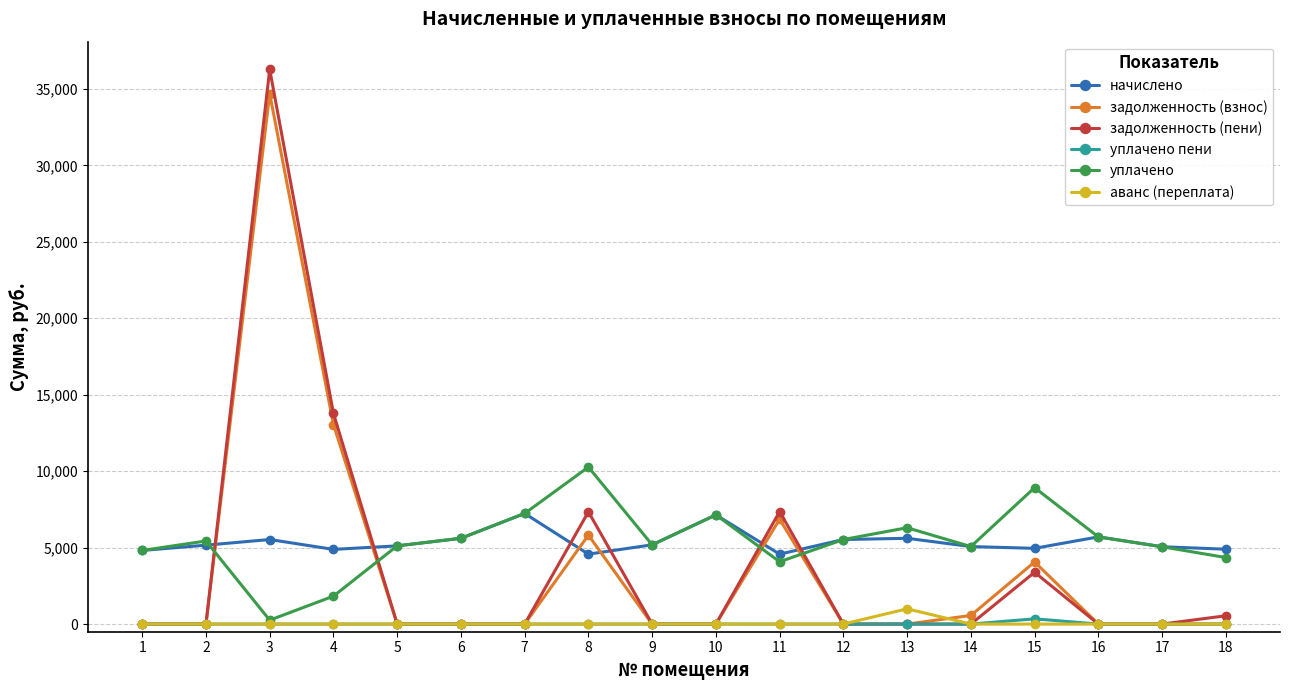

Rank the series by their maximum value, from lowest to highest.

уплачено пени, аванс (переплата), начислено, уплачено, задолженность (взнос), задолженность (пени)